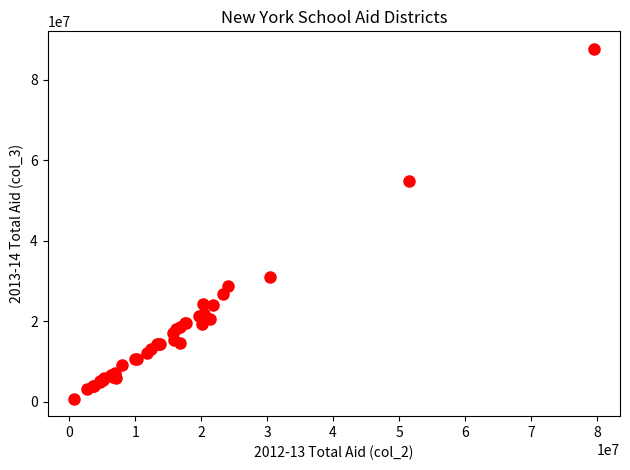

What Y value in the scatter plot is closest to 44235188?

54882790